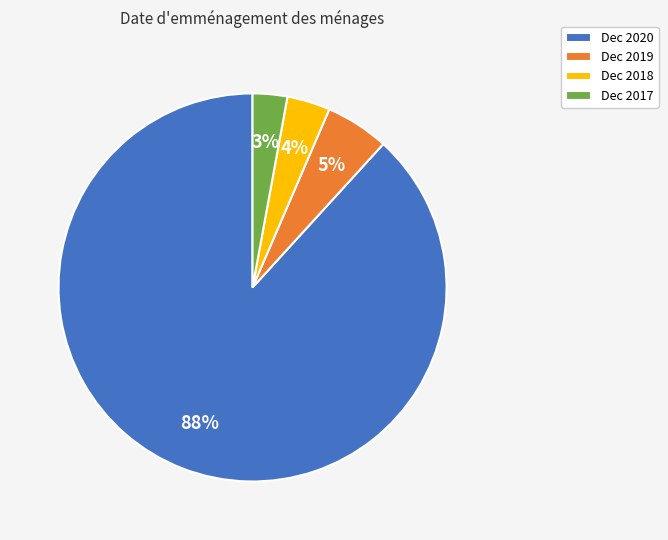

What is the largest slice in the pie chart?

Dec 2020